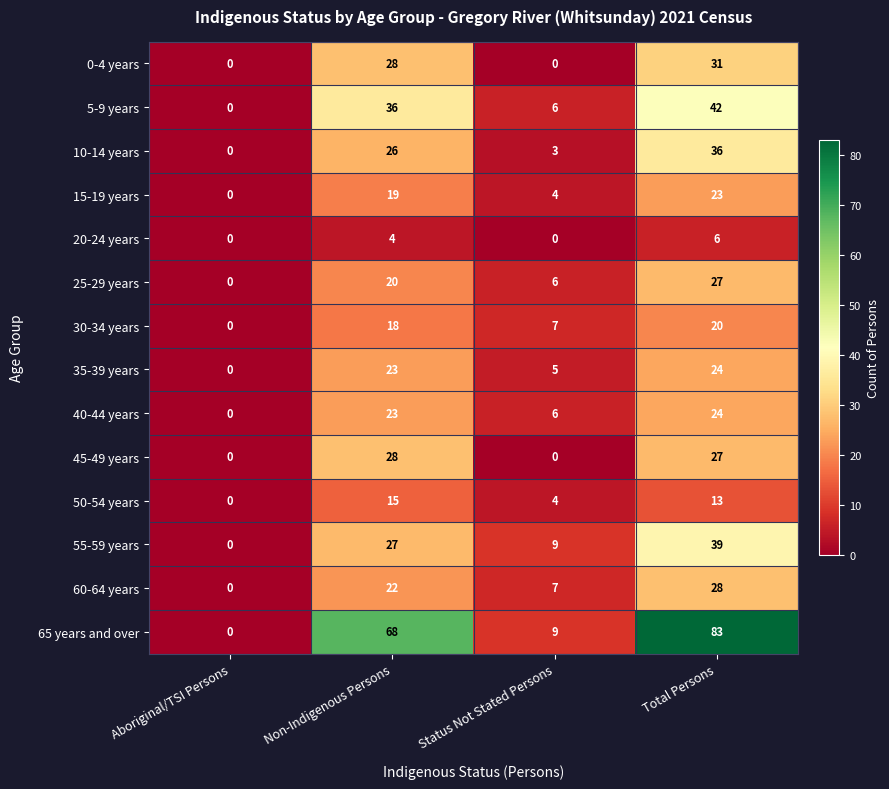

What is the average value of the 45-49 years series?

14